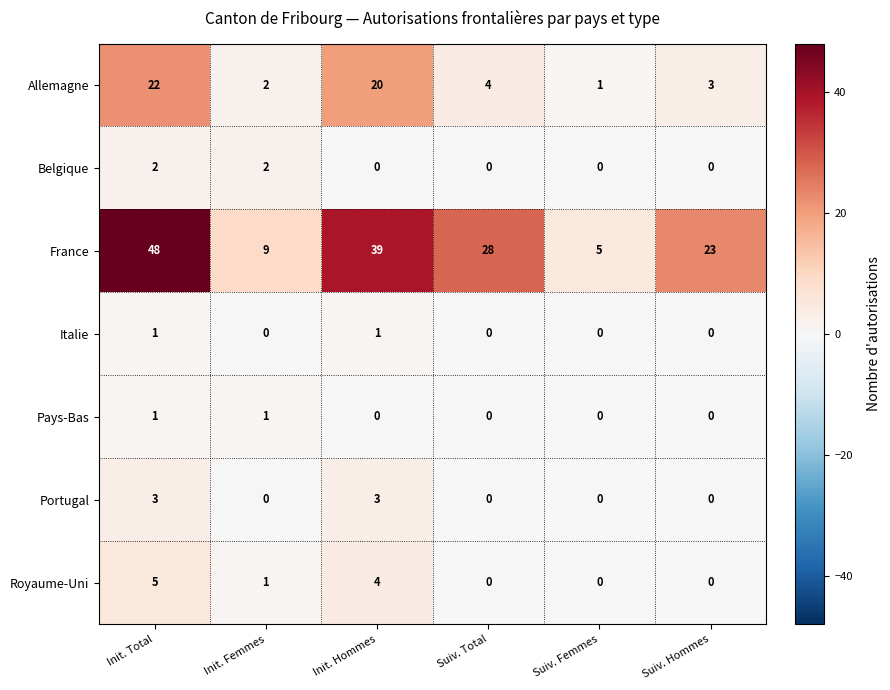

What is the total value across all series at Init. Hommes?

67